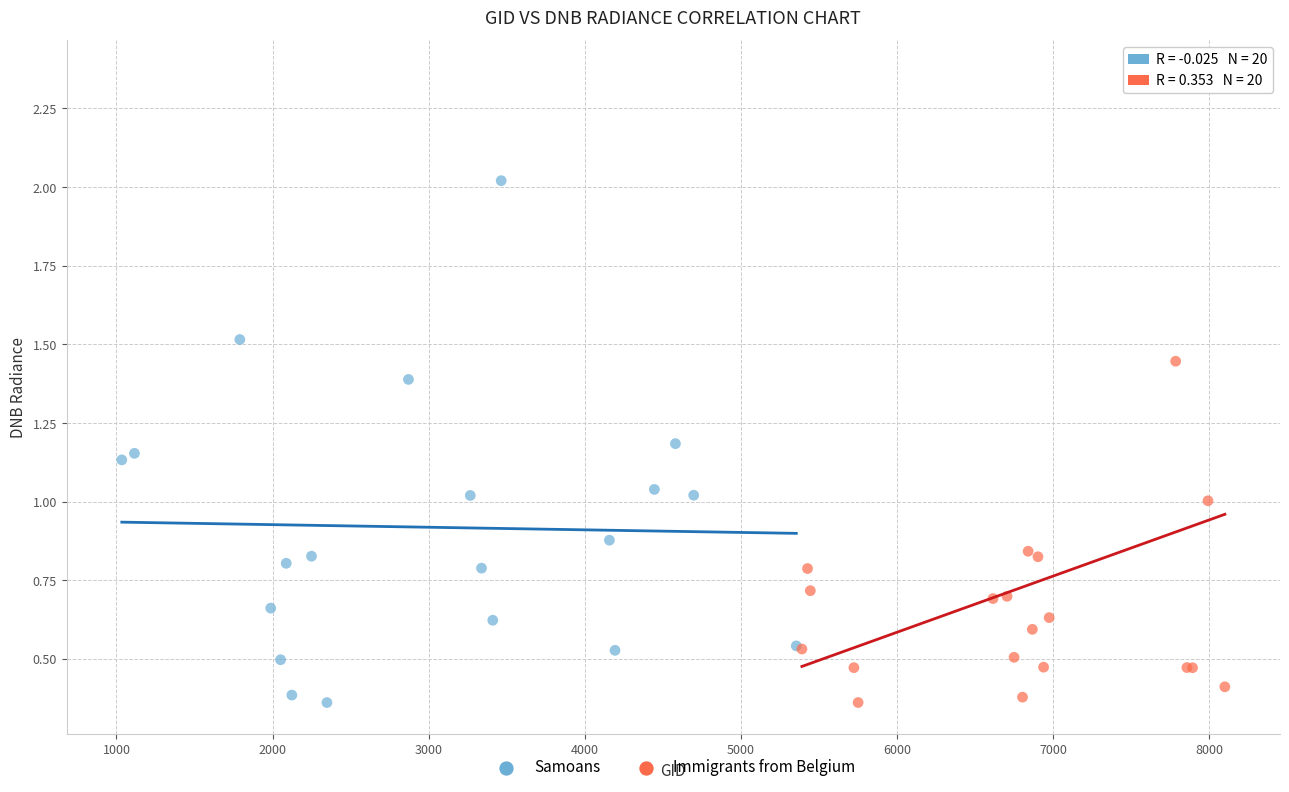

Which series has the largest Y range (max minus min)?

Immigrants from Belgium